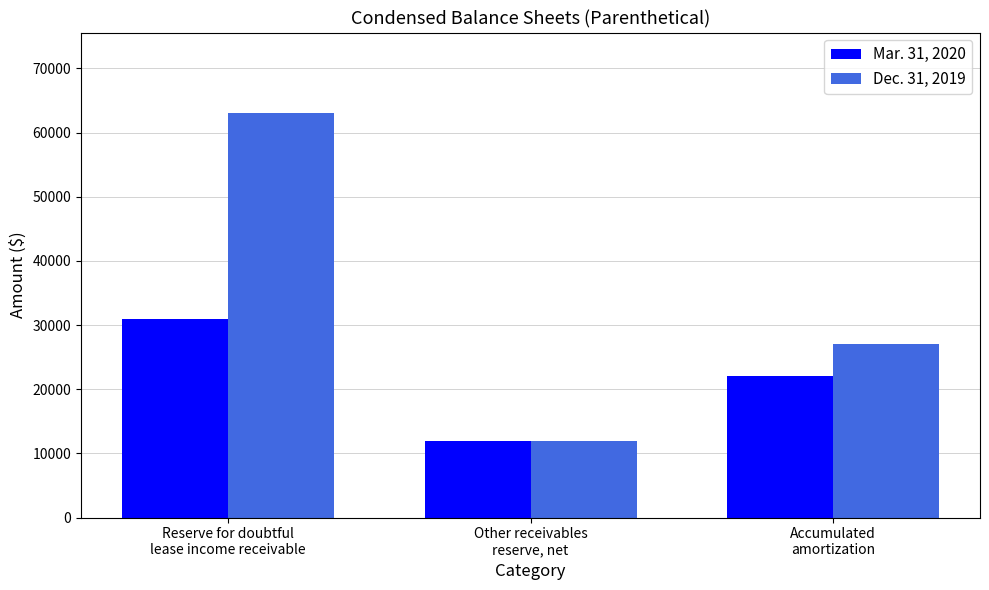

How many bars are there in each group?

2